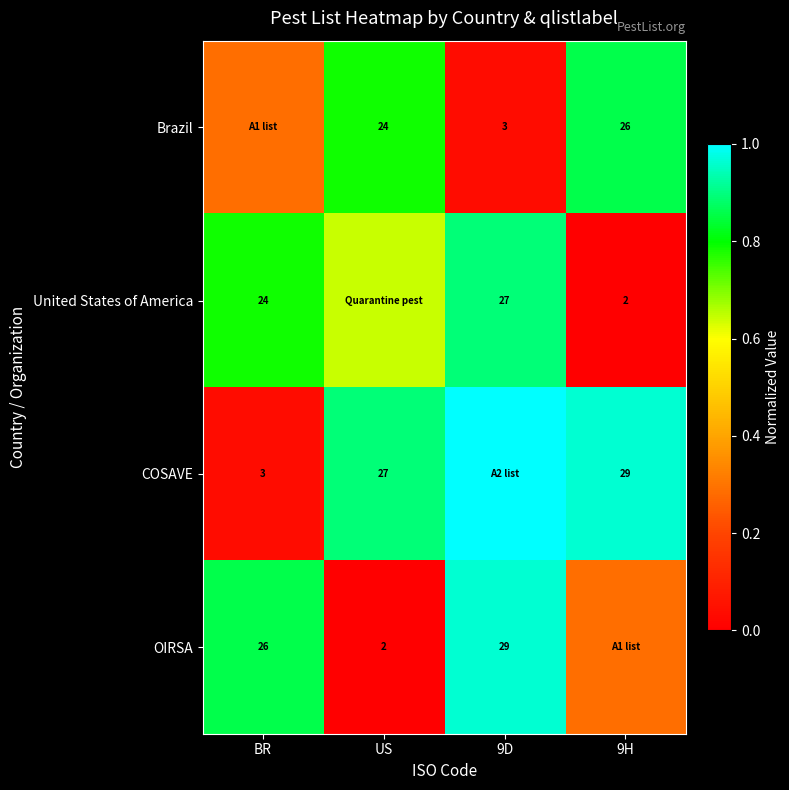

How many categories are shown in the chart?

4